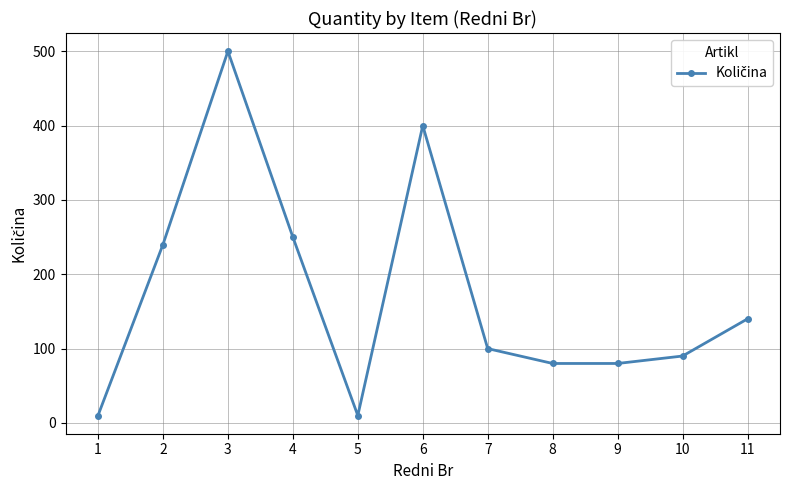

Where does the data first go above 100?

2